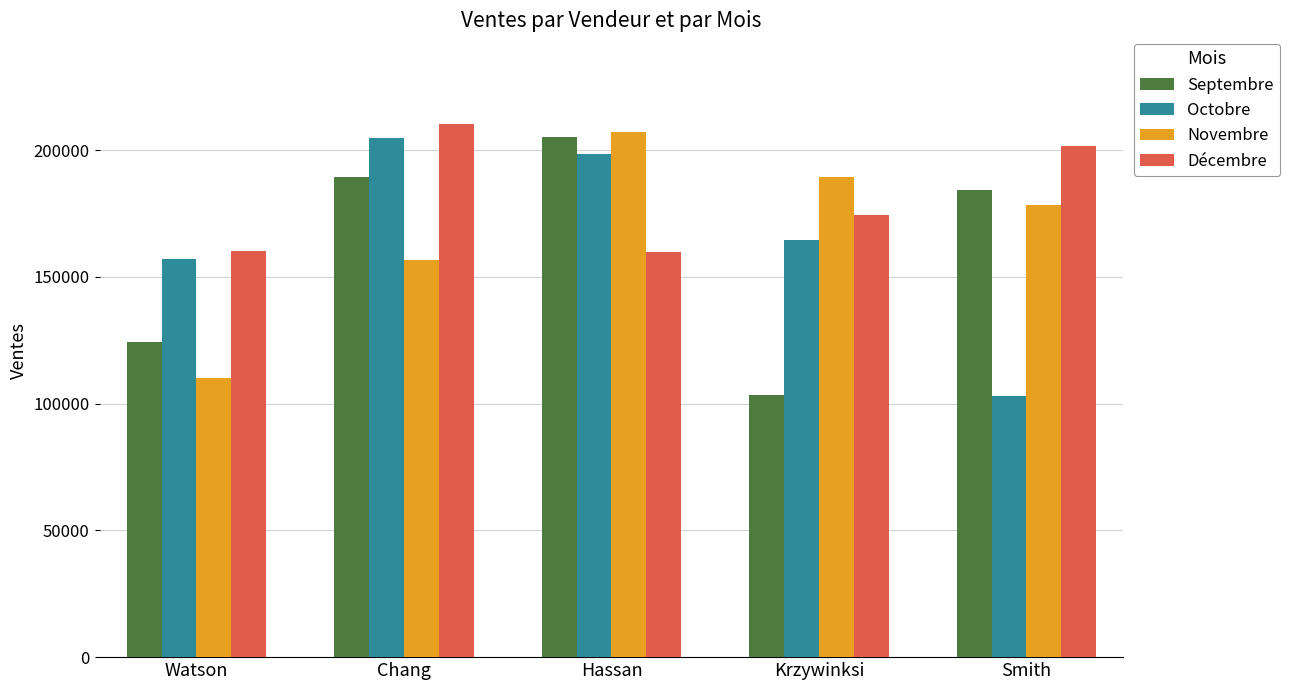

How many bars are there in each group?

4